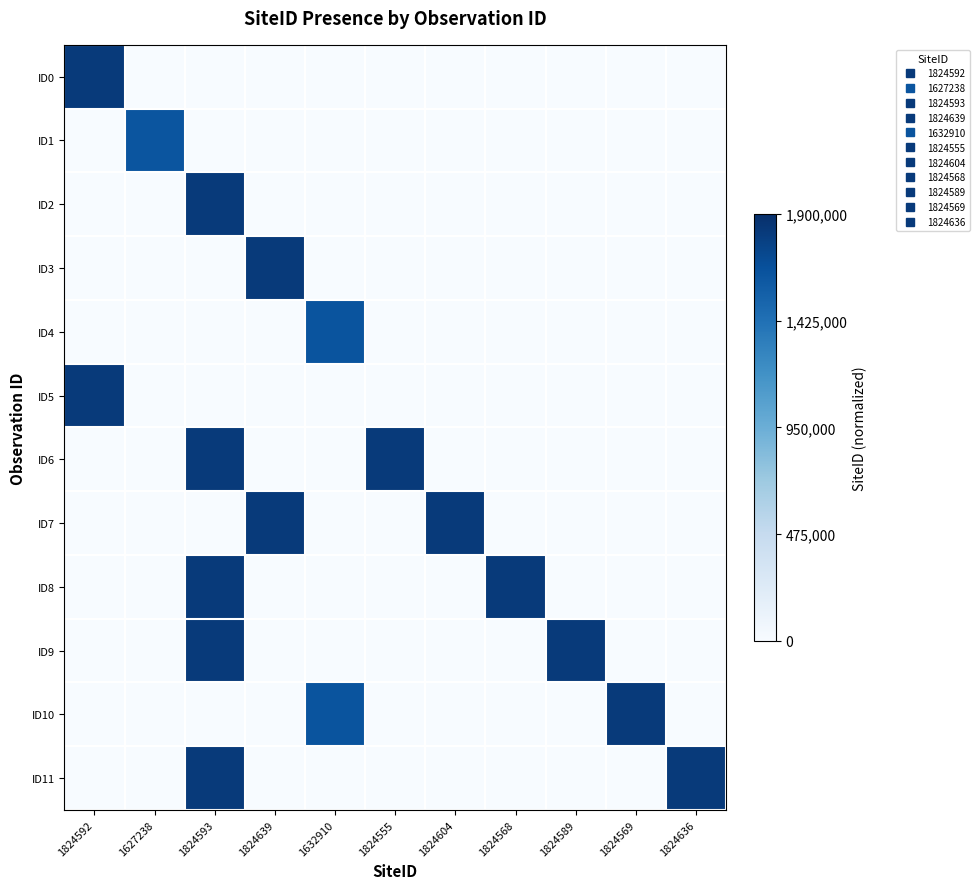

Reading left to right, transcribe all the data shown in this chart.

ID0: 1824592=1.0	1627238=0.0	1824593=0.0	1824639=0.0	1632910=0.0	1824555=0.0	1824604=0.0	1824568=0.0	1824589=0.0	1824569=0.0	1824636=0.0
ID1: 1824592=0.0	1627238=0.9	1824593=0.0	1824639=0.0	1632910=0.0	1824555=0.0	1824604=0.0	1824568=0.0	1824589=0.0	1824569=0.0	1824636=0.0
ID2: 1824592=0.0	1627238=0.0	1824593=1.0	1824639=0.0	1632910=0.0	1824555=0.0	1824604=0.0	1824568=0.0	1824589=0.0	1824569=0.0	1824636=0.0
ID3: 1824592=0.0	1627238=0.0	1824593=0.0	1824639=1.0	1632910=0.0	1824555=0.0	1824604=0.0	1824568=0.0	1824589=0.0	1824569=0.0	1824636=0.0
ID4: 1824592=0.0	1627238=0.0	1824593=0.0	1824639=0.0	1632910=0.9	1824555=0.0	1824604=0.0	1824568=0.0	1824589=0.0	1824569=0.0	1824636=0.0
ID5: 1824592=1.0	1627238=0.0	1824593=0.0	1824639=0.0	1632910=0.0	1824555=0.0	1824604=0.0	1824568=0.0	1824589=0.0	1824569=0.0	1824636=0.0
ID6: 1824592=0.0	1627238=0.0	1824593=1.0	1824639=0.0	1632910=0.0	1824555=1.0	1824604=0.0	1824568=0.0	1824589=0.0	1824569=0.0	1824636=0.0
ID7: 1824592=0.0	1627238=0.0	1824593=0.0	1824639=1.0	1632910=0.0	1824555=0.0	1824604=1.0	1824568=0.0	1824589=0.0	1824569=0.0	1824636=0.0
ID8: 1824592=0.0	1627238=0.0	1824593=1.0	1824639=0.0	1632910=0.0	1824555=0.0	1824604=0.0	1824568=1.0	1824589=0.0	1824569=0.0	1824636=0.0
ID9: 1824592=0.0	1627238=0.0	1824593=1.0	1824639=0.0	1632910=0.0	1824555=0.0	1824604=0.0	1824568=0.0	1824589=1.0	1824569=0.0	1824636=0.0
ID10: 1824592=0.0	1627238=0.0	1824593=0.0	1824639=0.0	1632910=0.9	1824555=0.0	1824604=0.0	1824568=0.0	1824589=0.0	1824569=1.0	1824636=0.0
ID11: 1824592=0.0	1627238=0.0	1824593=1.0	1824639=0.0	1632910=0.0	1824555=0.0	1824604=0.0	1824568=0.0	1824589=0.0	1824569=0.0	1824636=1.0